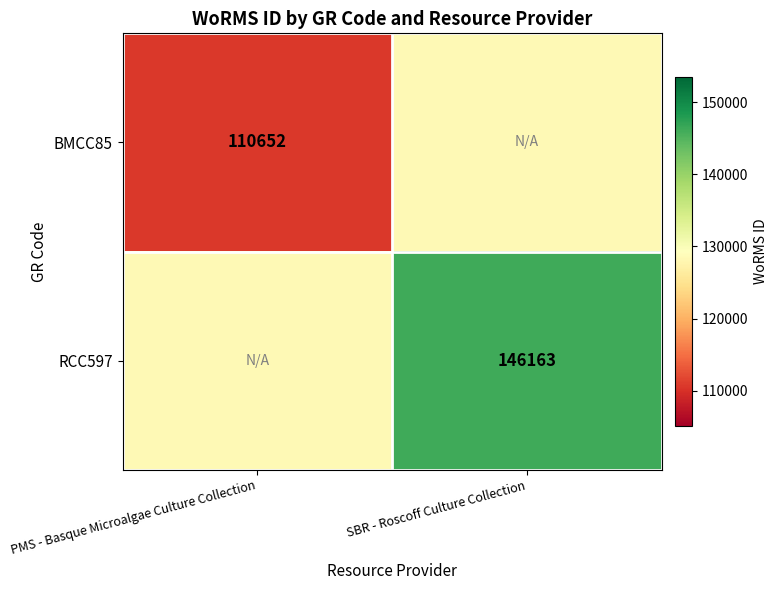

The BMCC85 series shows 45750.6 at PMS - Basque Microalgae Culture Collection. True or false?

False